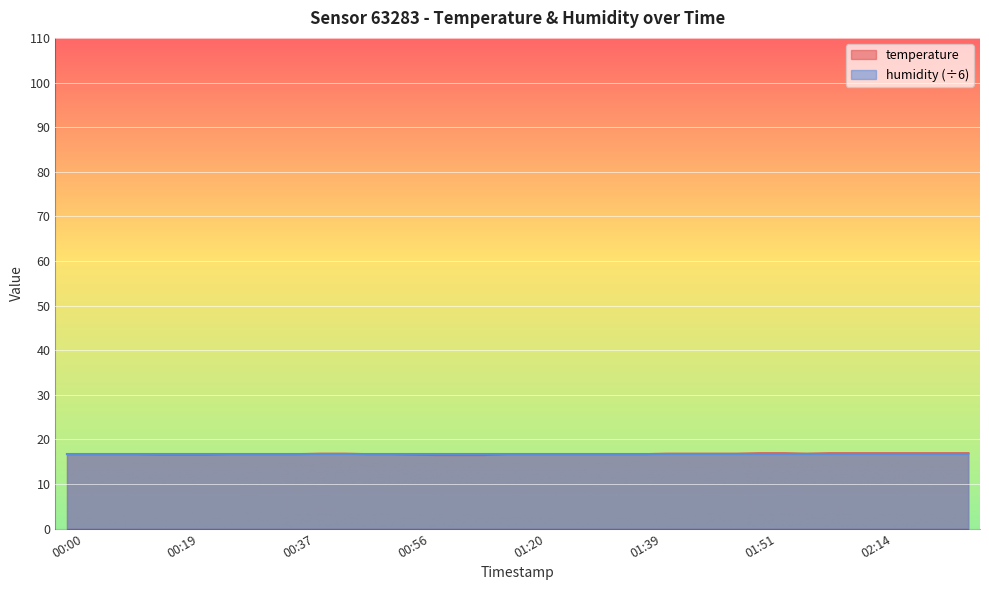

The value at 01:06 is 27.3. True or false?

False